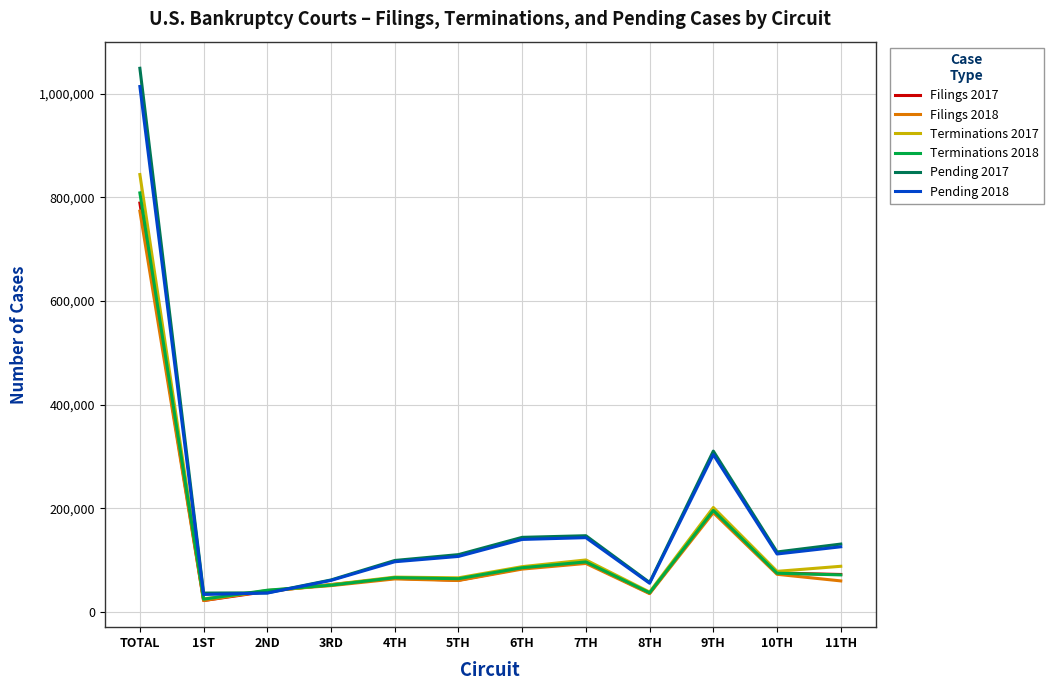

What is the difference between the maximum and minimum values in the Terminations 2017 series?

818877